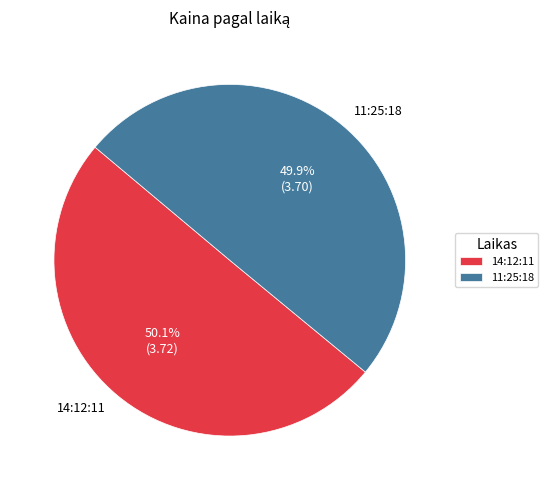

Do 11:25:18 and 14:12:11 together represent more than half of the pie?

Yes